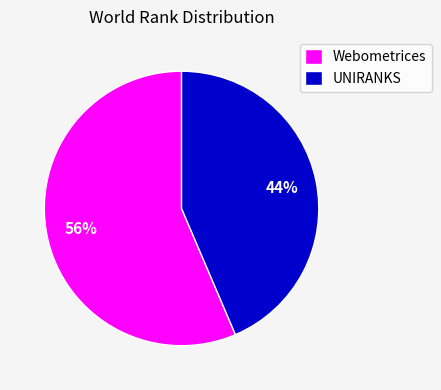

Do UNIRANKS and Webometrices together represent more than half of the pie?

Yes